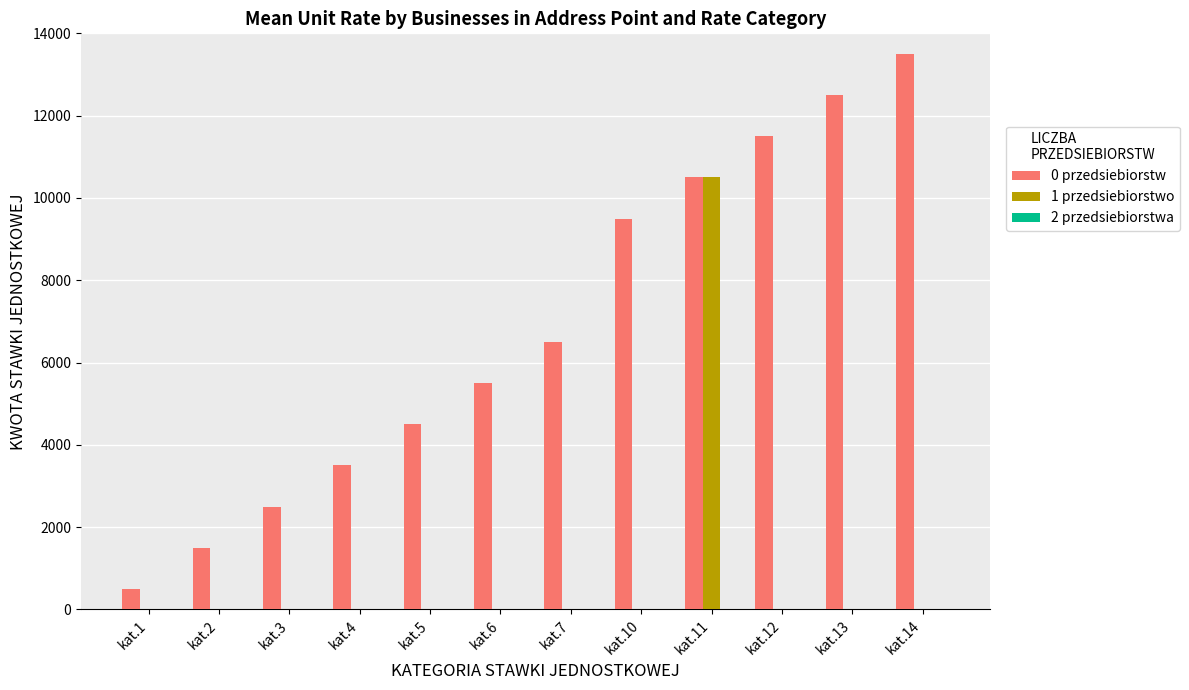

The value of 1 przedsiebiorstwo at kat.10 is 0. True or false?

True